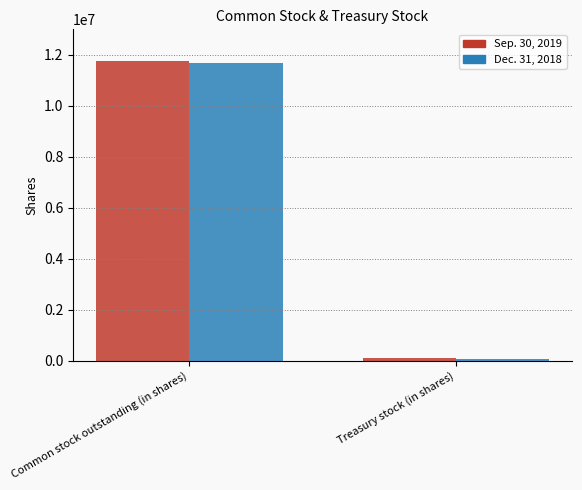

How many data points does each series have?

2